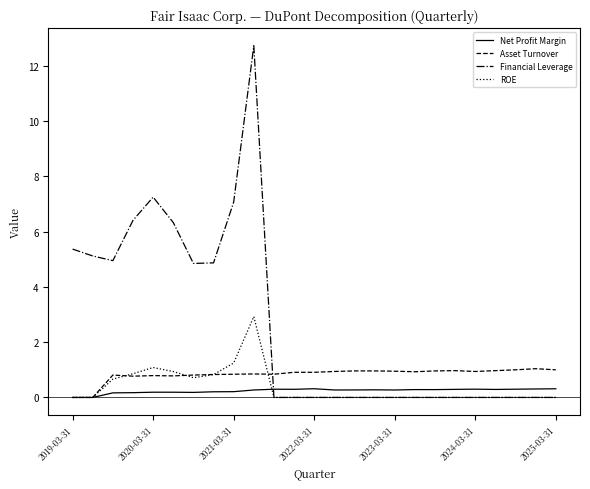

Which series has the largest total across all categories?

Financial Leverage